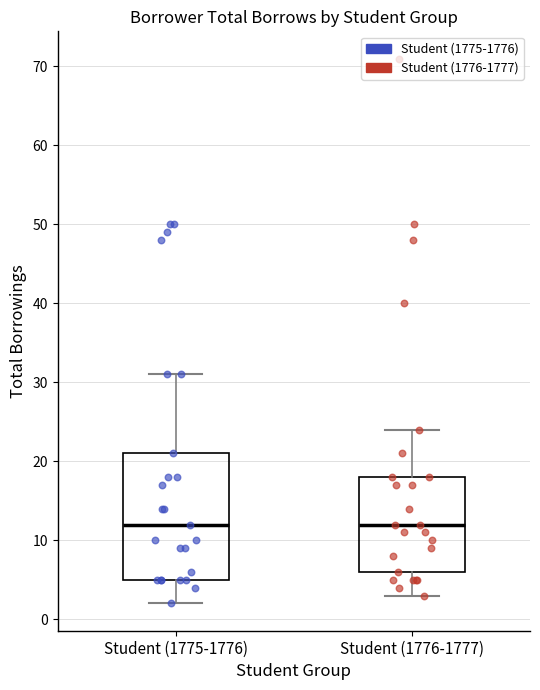

Reading left to right, transcribe this box plot: for each box, give where its median line is, the range the box spans, and where its two whiskers end, as read against the y-axis. The values are not printed on the chart, so give them approximately, as read against the axis.

Student (1775-1776): median 12, box 5 to 21, whiskers 2 to 31
Student (1776-1777): median 12, box 6 to 18, whiskers 3 to 24